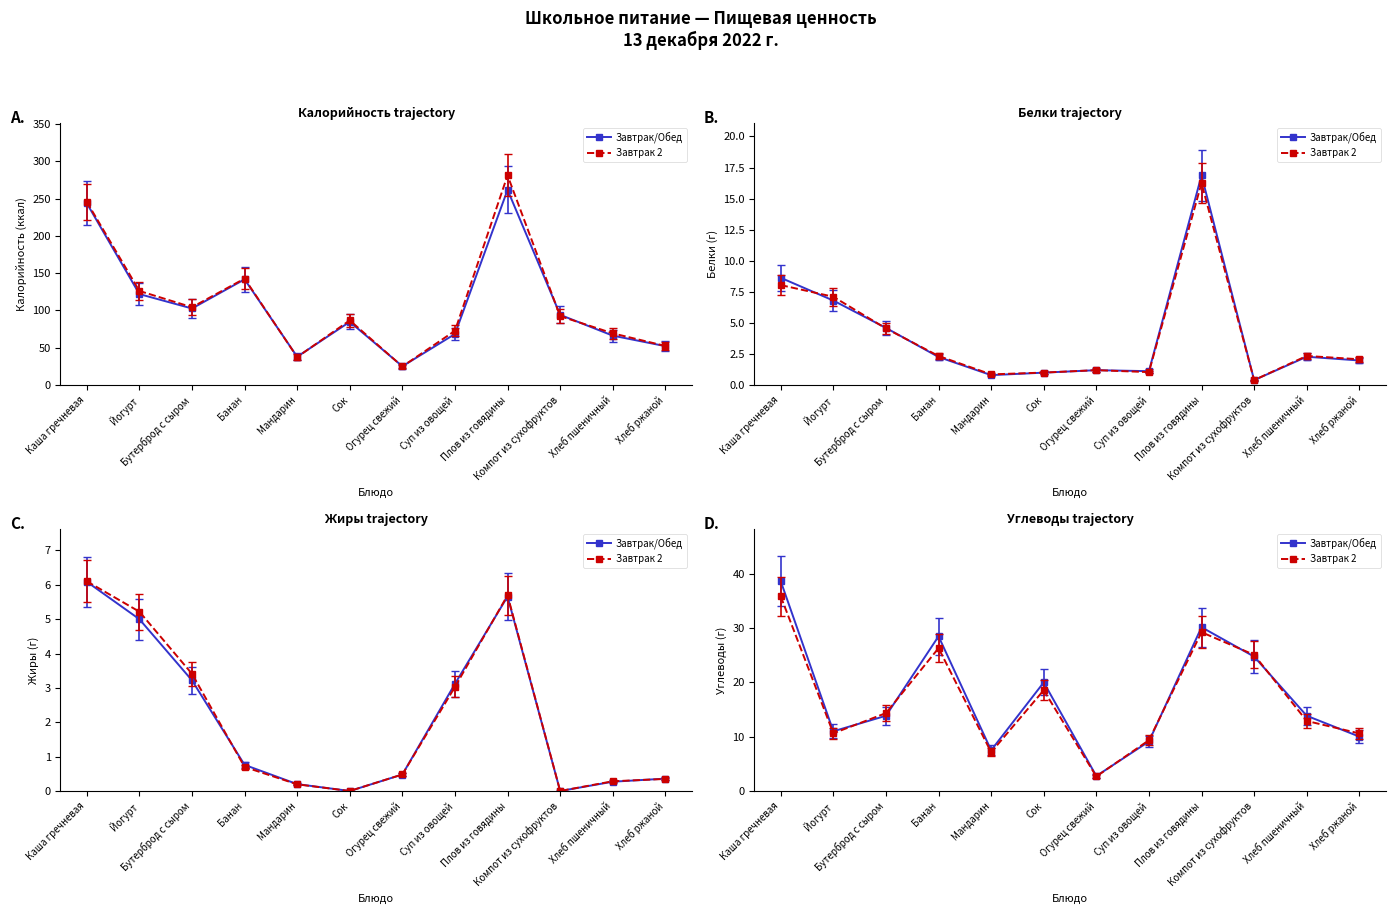

In Завтрак 2, how many points are lower than both neighbors (excluding endpoints)?

3